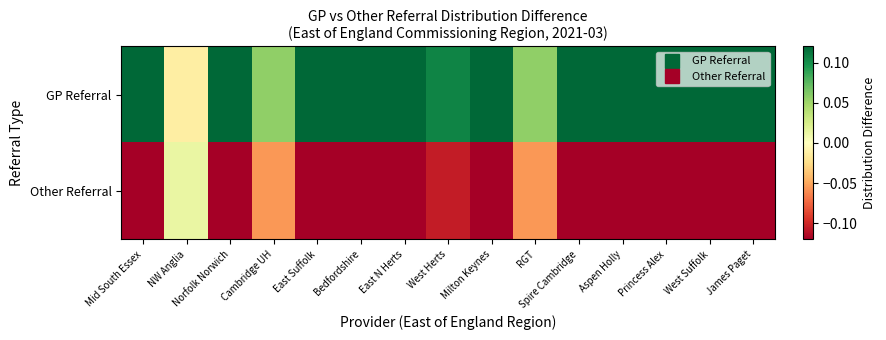

Which series has the largest range (max minus min)?

GP Referral